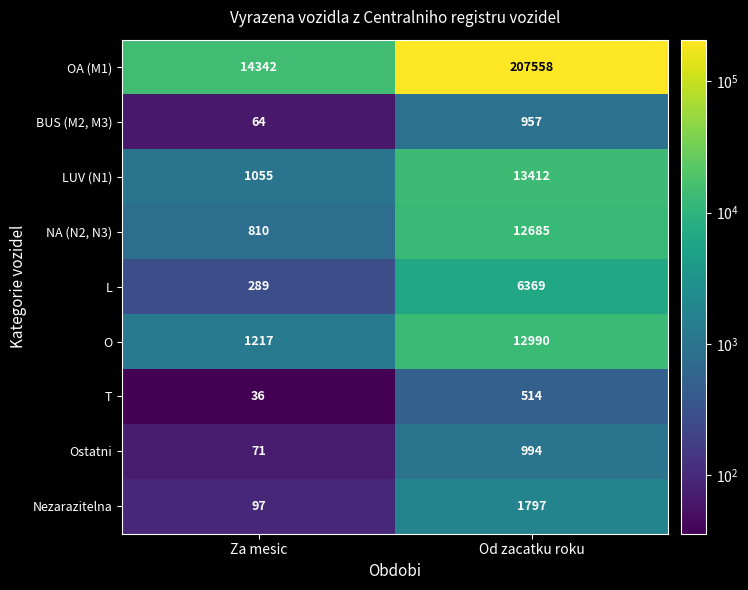

What is the difference between the highest and lowest values at Za mesic?

14306